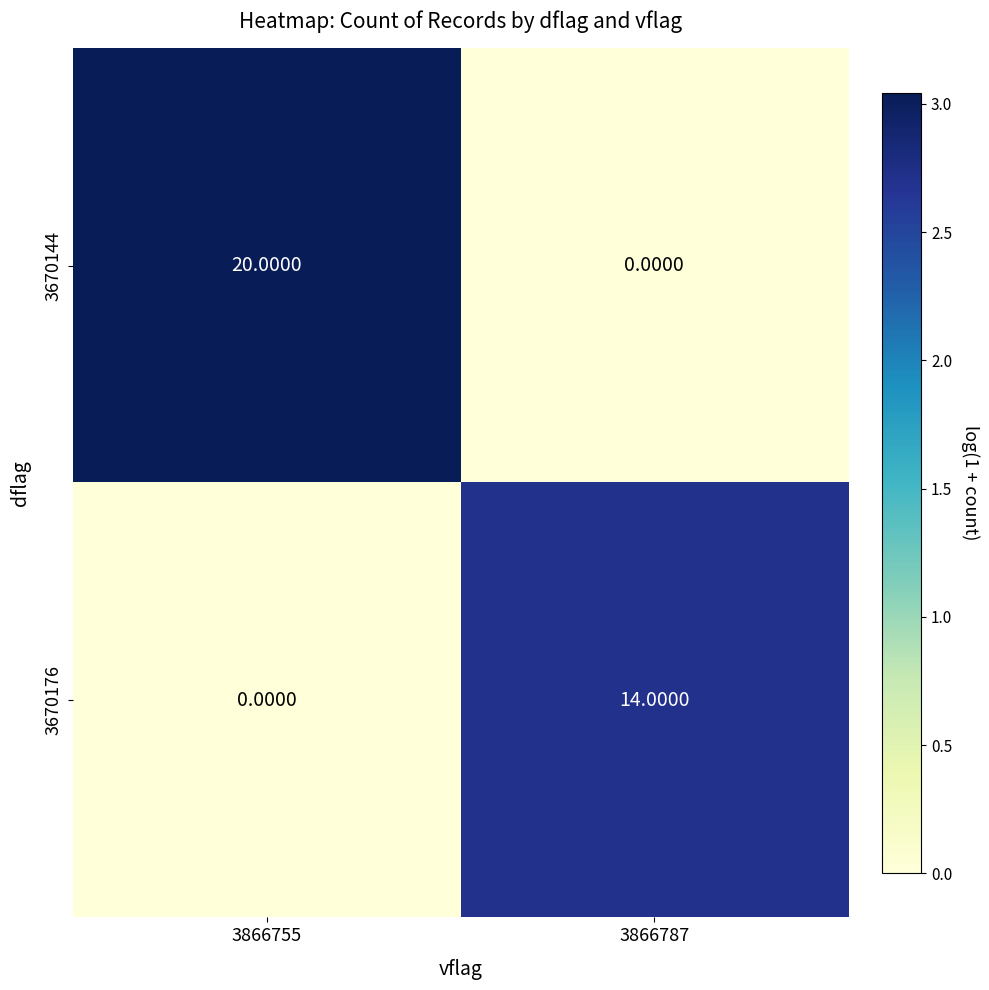

Count the number of categories in the chart.

2